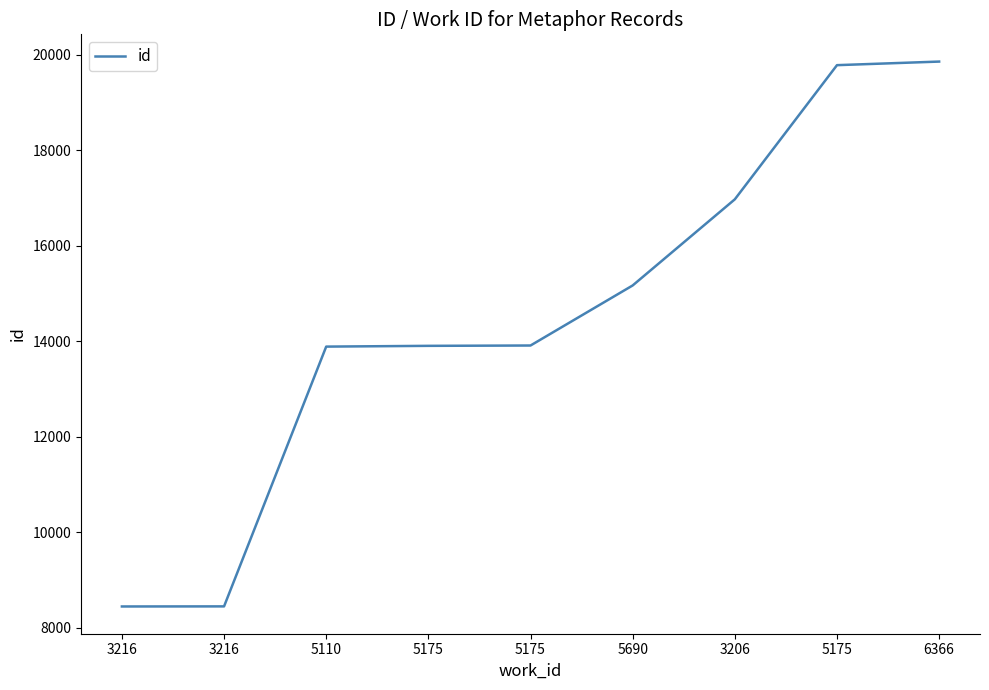

What is the maximum value shown in the chart?

19860